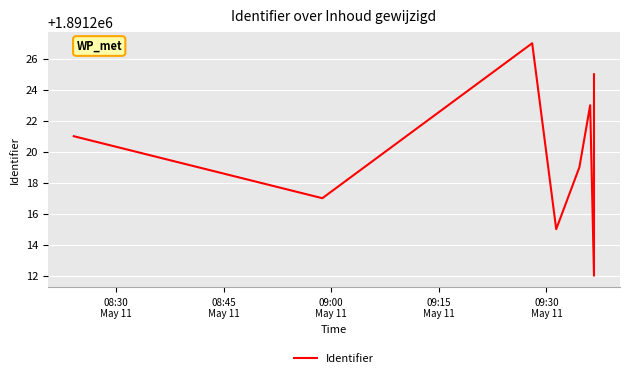

True or false: the data shows 744808 at 6.

False